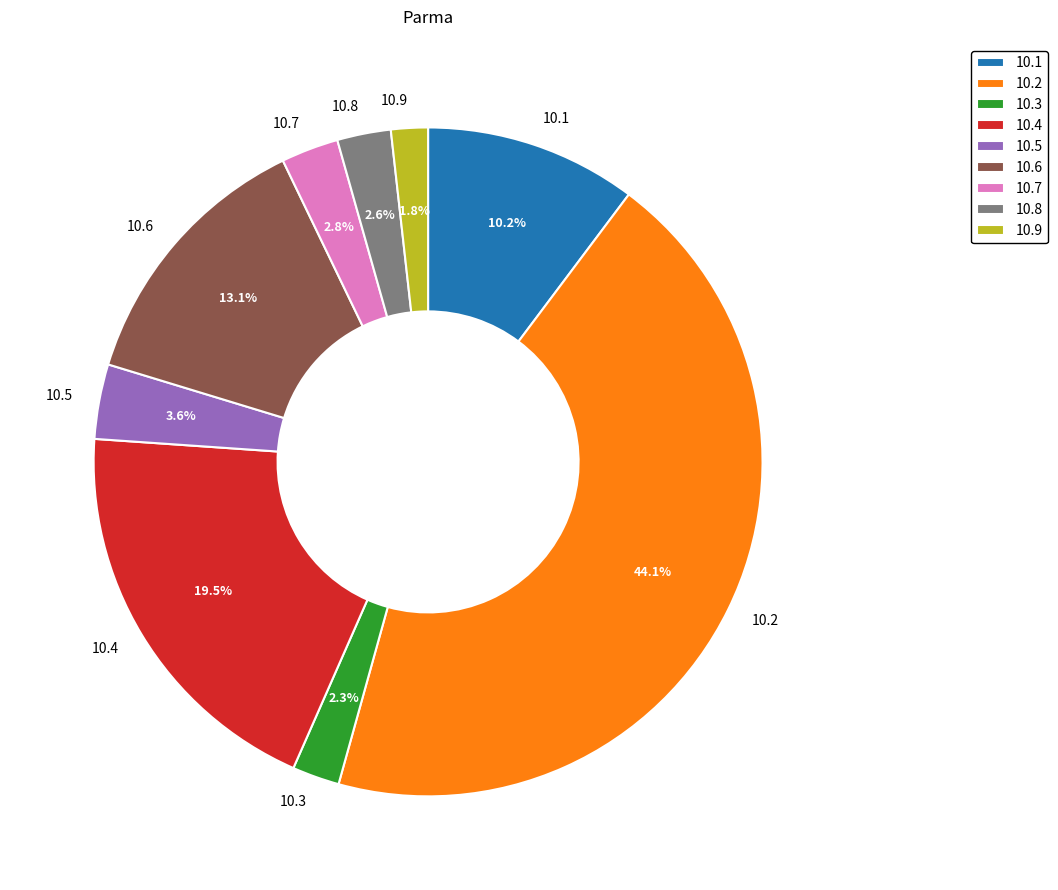

Does 10.6 represent more than half of the total?

No